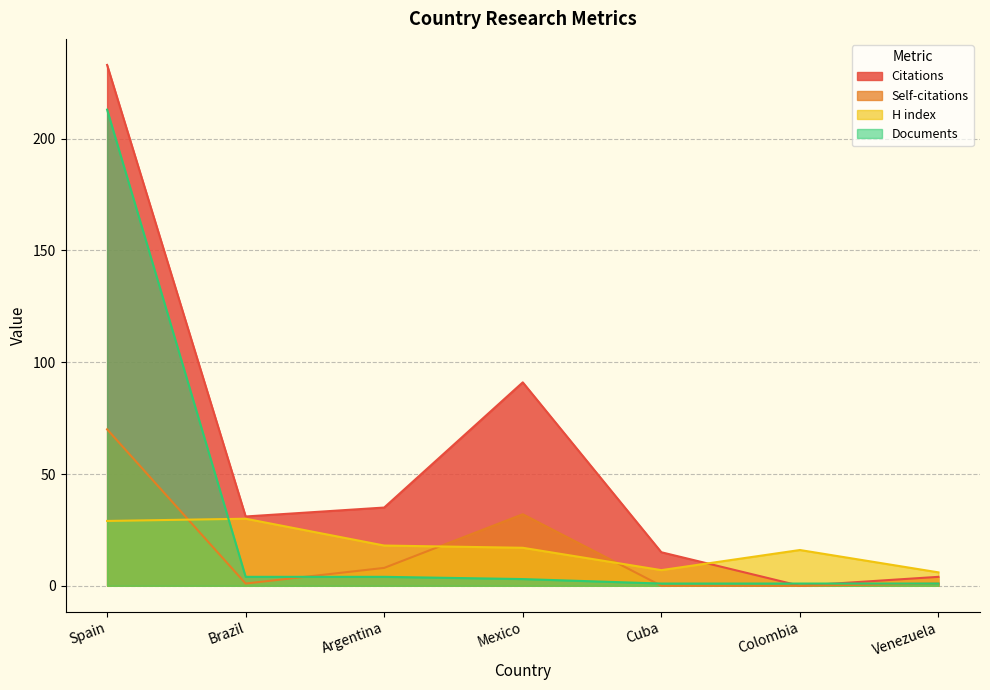

Between Venezuela and Cuba, which is larger?

Cuba